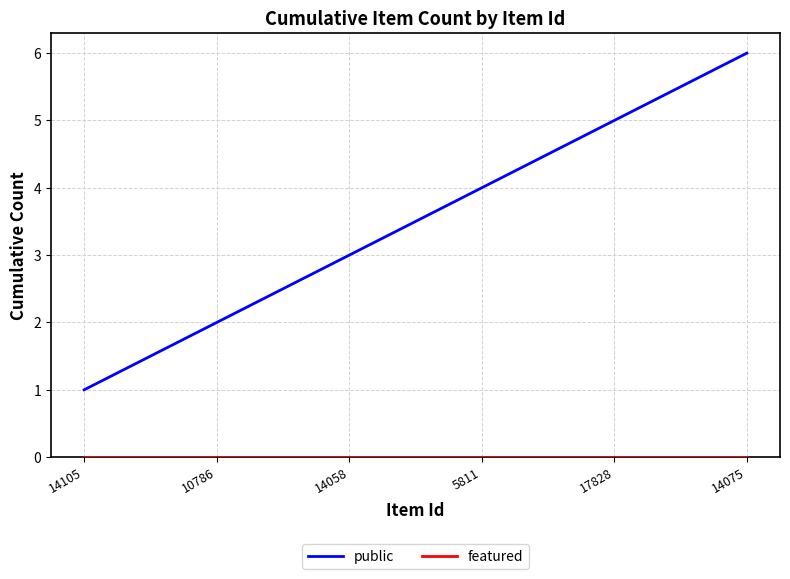

What is the difference between the second highest and second lowest values in the public series?

3